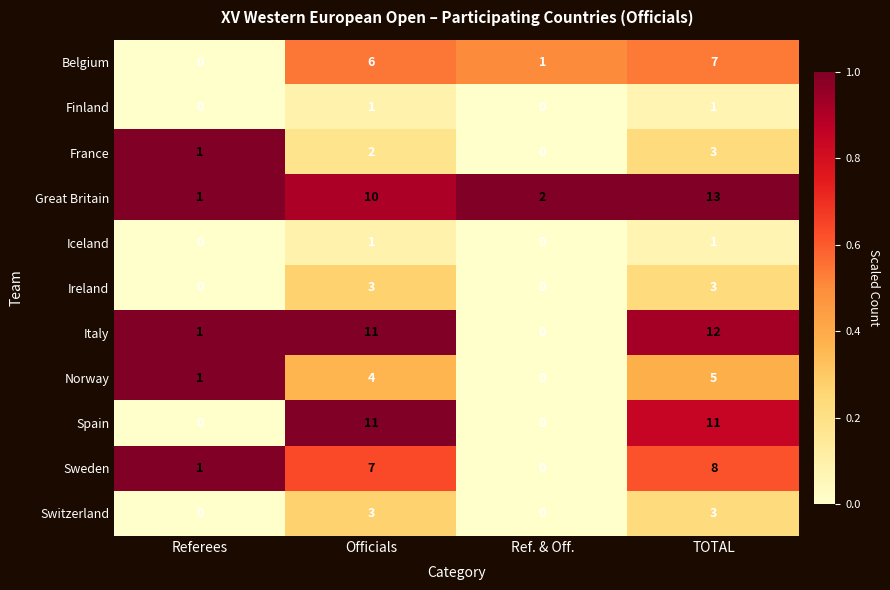

Between Officials and TOTAL, which series saw the biggest shift?

Great Britain